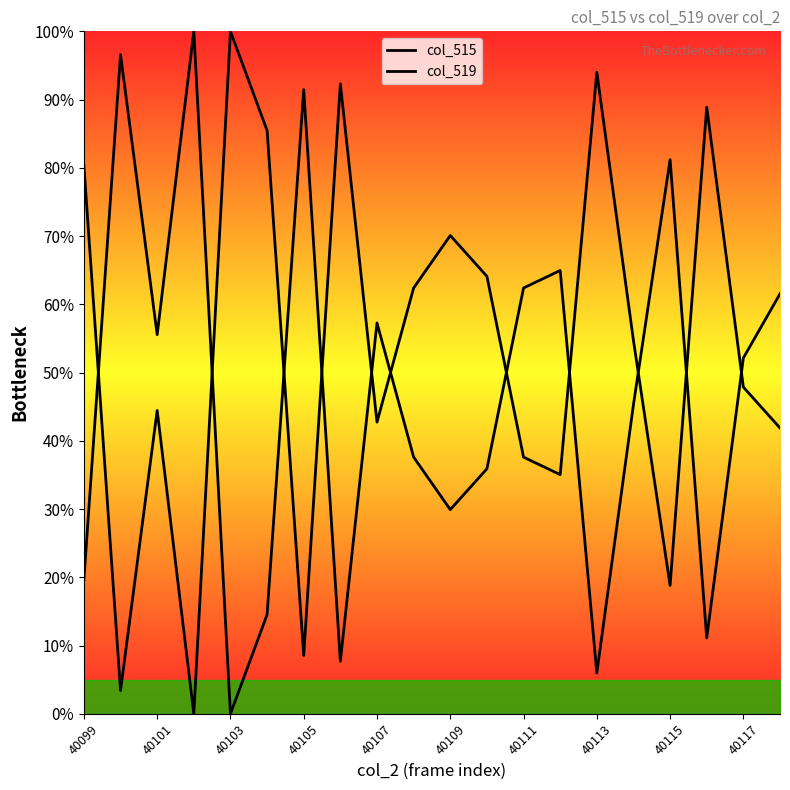

Is this an area chart (filled region under the line)?

No